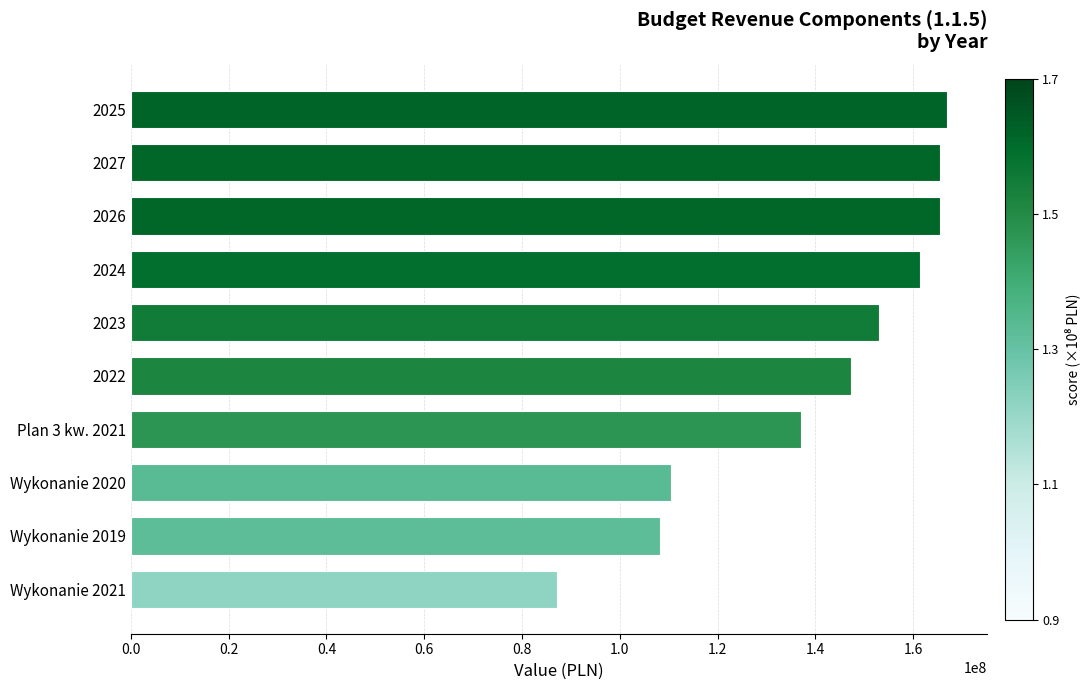

Is it true that the value at 2022 is 147238176.7?

True